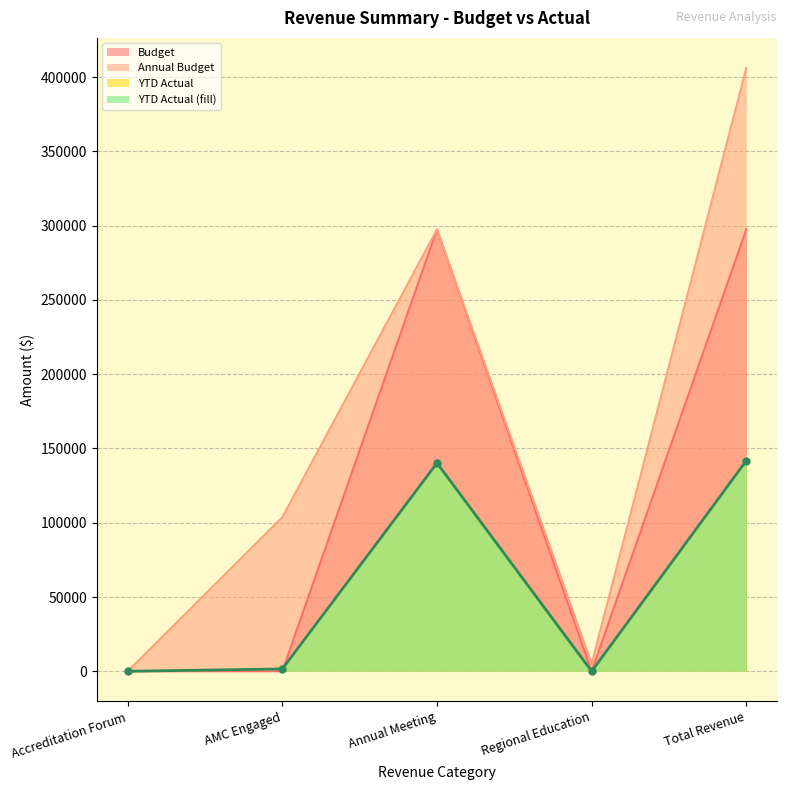

How many series are shown in this chart?

3